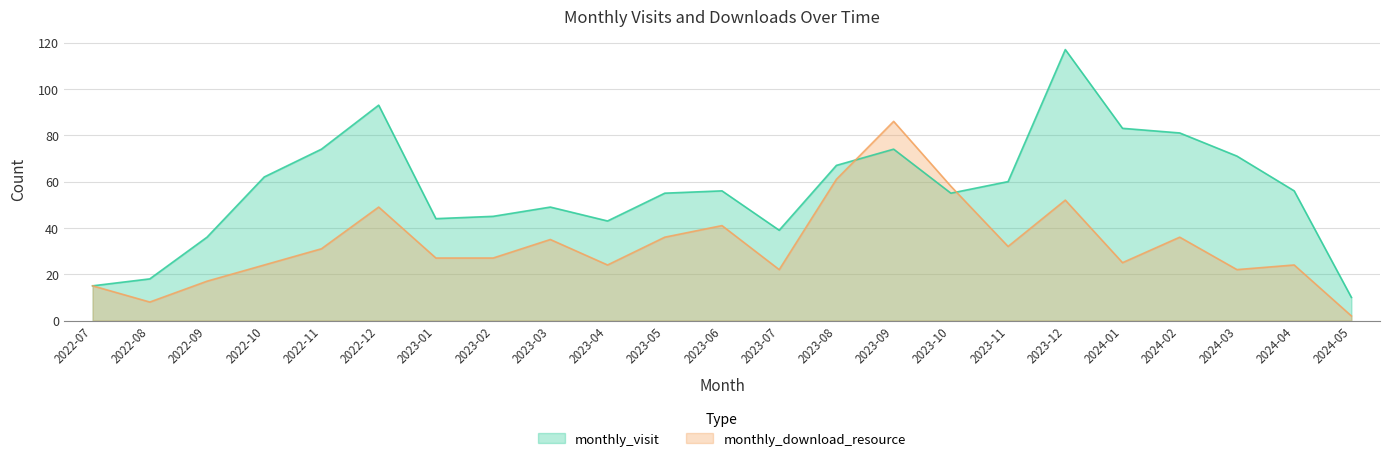

Between 2024-02 and 2023-12, which is larger?

2023-12